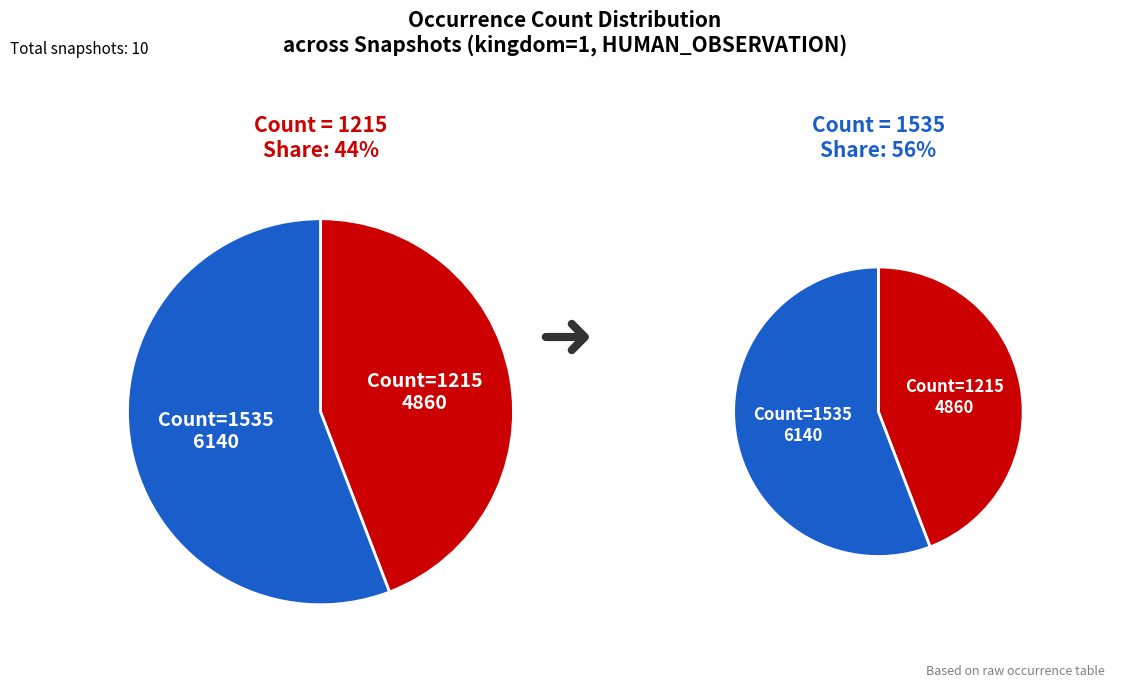

Is it true that 2019-07-01 is 1% of the pie?

False